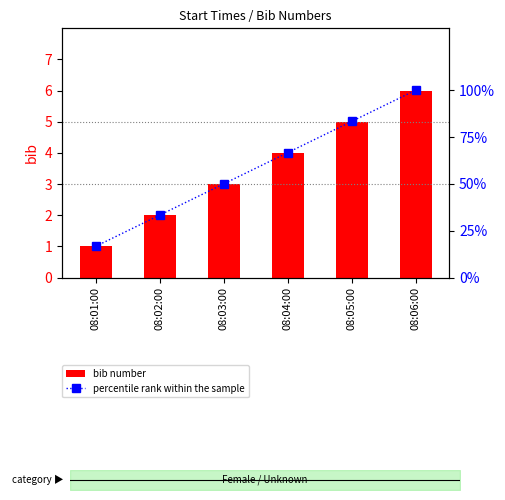

What is the average value of the percentile rank within the sample series?

58.3